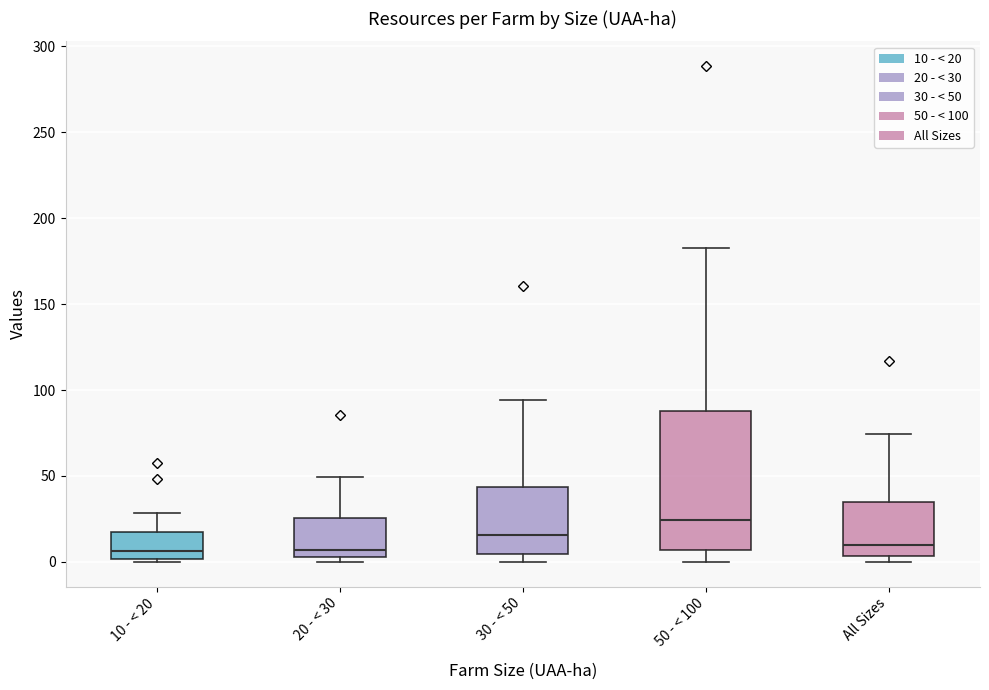

Reading left to right, read every box against the y-axis: the position of its median line, the range the box covers, and the ends of its whiskers. The values are not printed on the chart, so give them approximately, as read against the axis.

10 - < 20: median 5, box 0 to 15, whiskers 0 (just below the box's lower edge) to 30
20 - < 30: median 5 (just above the box's lower edge), box 5 to 25, whiskers 0 to 50
30 - < 50: median 15, box 5 to 45, whiskers 0 to 95
50 - < 100: median 25, box 5 to 90, whiskers 0 to 185
All Sizes: median 10, box 5 to 35, whiskers 0 to 75